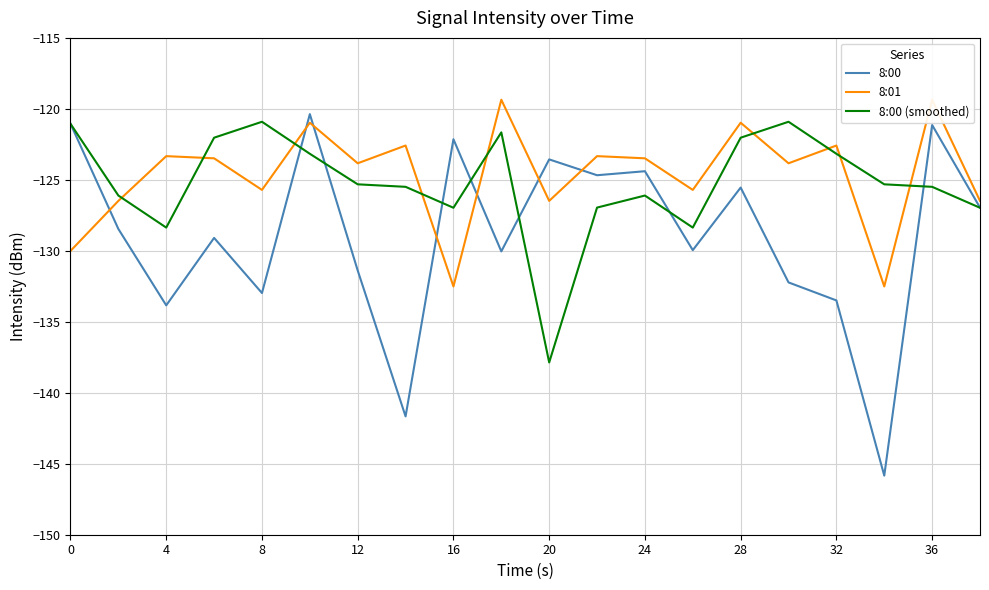

Reading left to right, transcribe all the data shown in this chart.

8:00: -121.1	-128.5	-133.8	-129.1	-133.0	-120.4	-131.4	-141.7	-122.1	-130.0	-123.6	-124.7	-124.4	-130.0	-125.5	-132.2	-133.5	-145.8	-121.1	-127.0
8:01: -130.0	-126.5	-123.3	-123.5	-125.7	-121.0	-123.8	-122.6	-132.5	-119.4	-126.5	-123.3	-123.5	-125.7	-121.0	-123.8	-122.6	-132.5	-119.4	-126.5
8:00 (smoothed): -121.1	-126.1	-128.4	-122.0	-120.9	-123.2	-125.3	-125.5	-127.0	-121.7	-137.9	-127.0	-126.1	-128.4	-122.0	-120.9	-123.2	-125.3	-125.5	-127.0